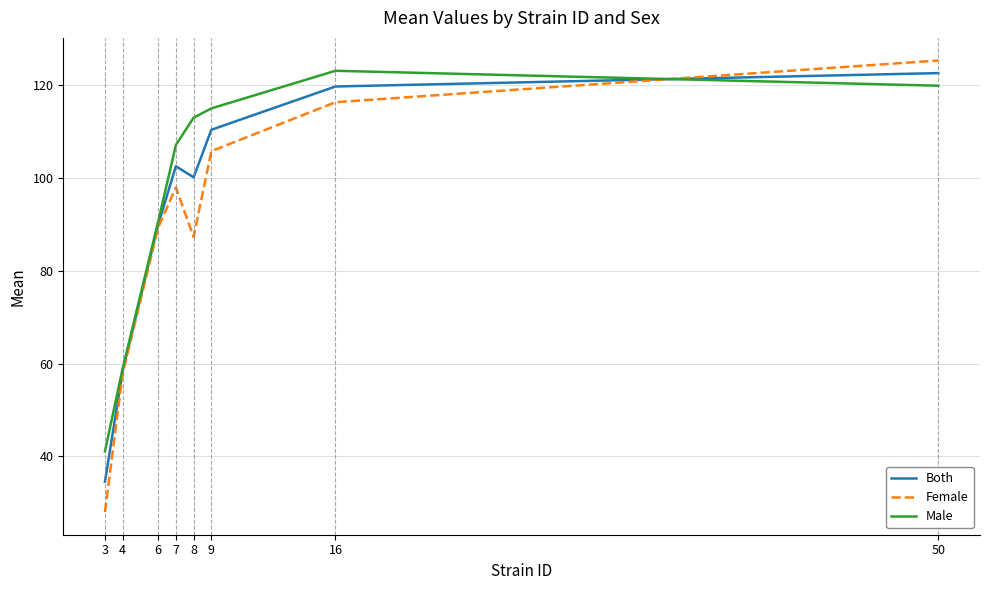

How many lines are shown in the chart?

3